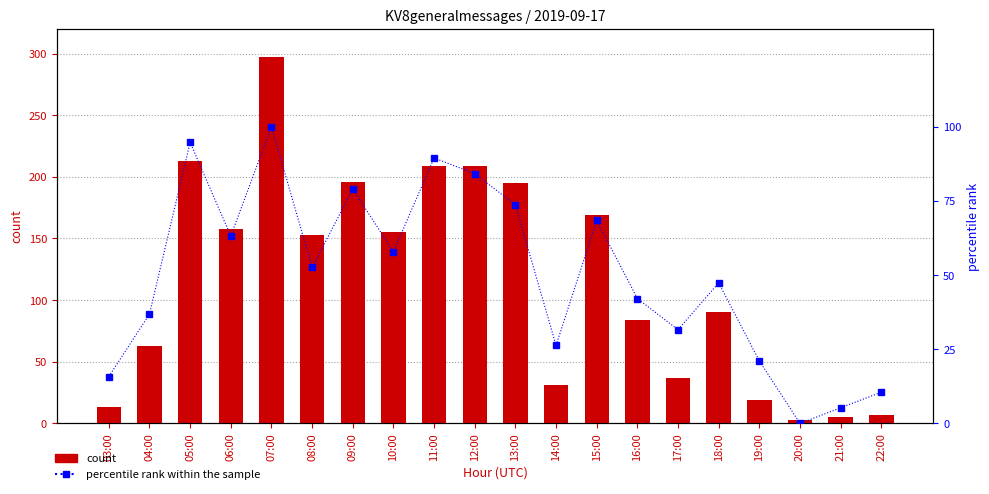

At which label does percentile rank within the sample first exceed 52?

05:00